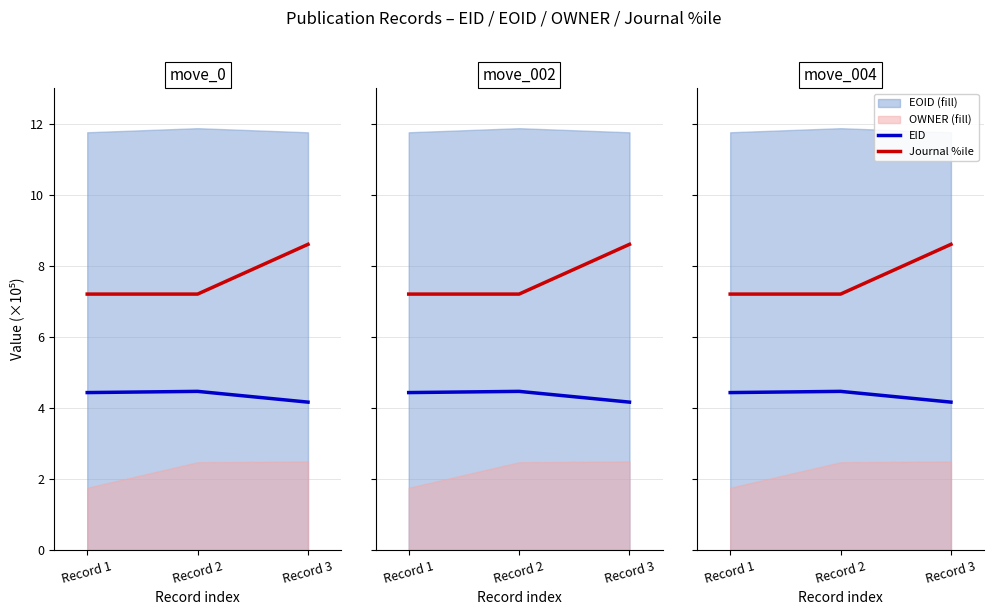

Where is EID nearest to the value 4?

Record 3